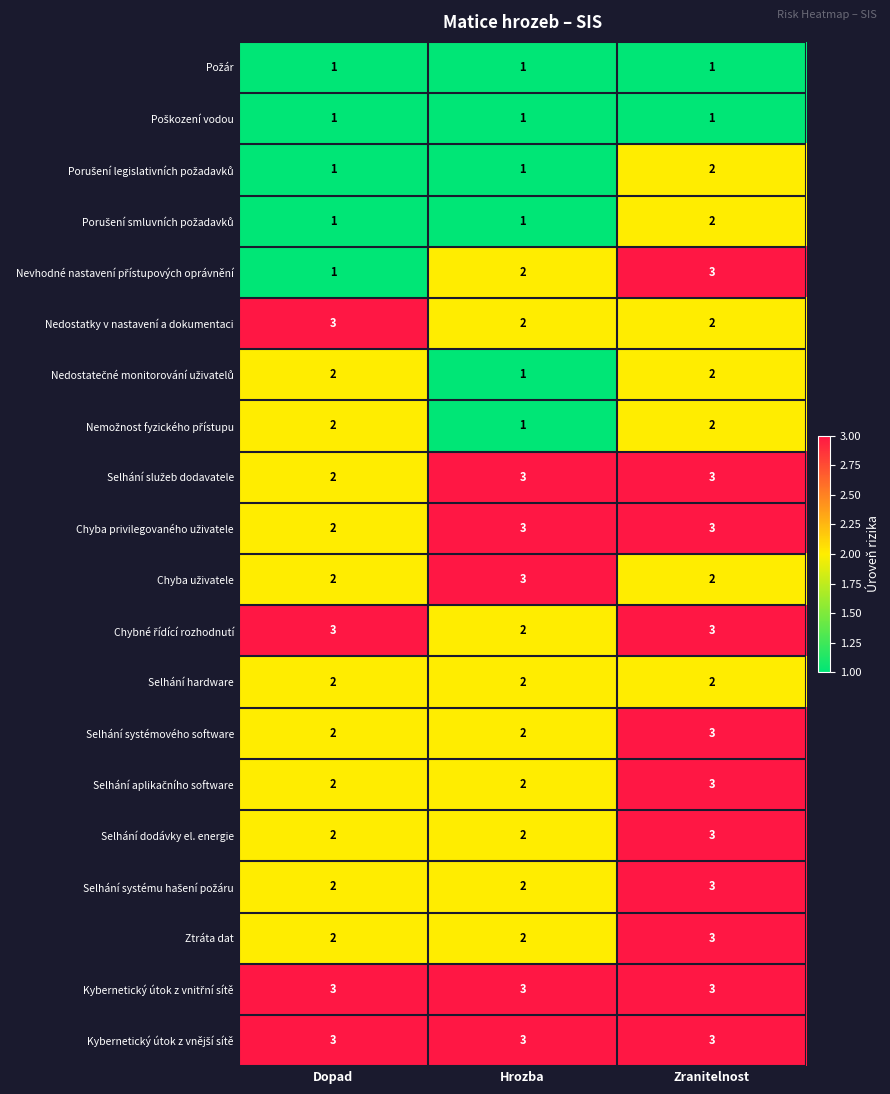

Count the Selhání dodávky el. energie values in the range 2 to 3.

3